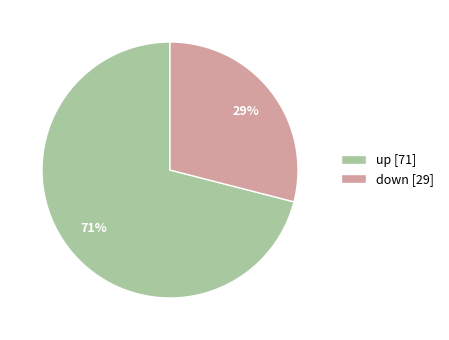

To the nearest percent, what is the average slice percentage?

50%